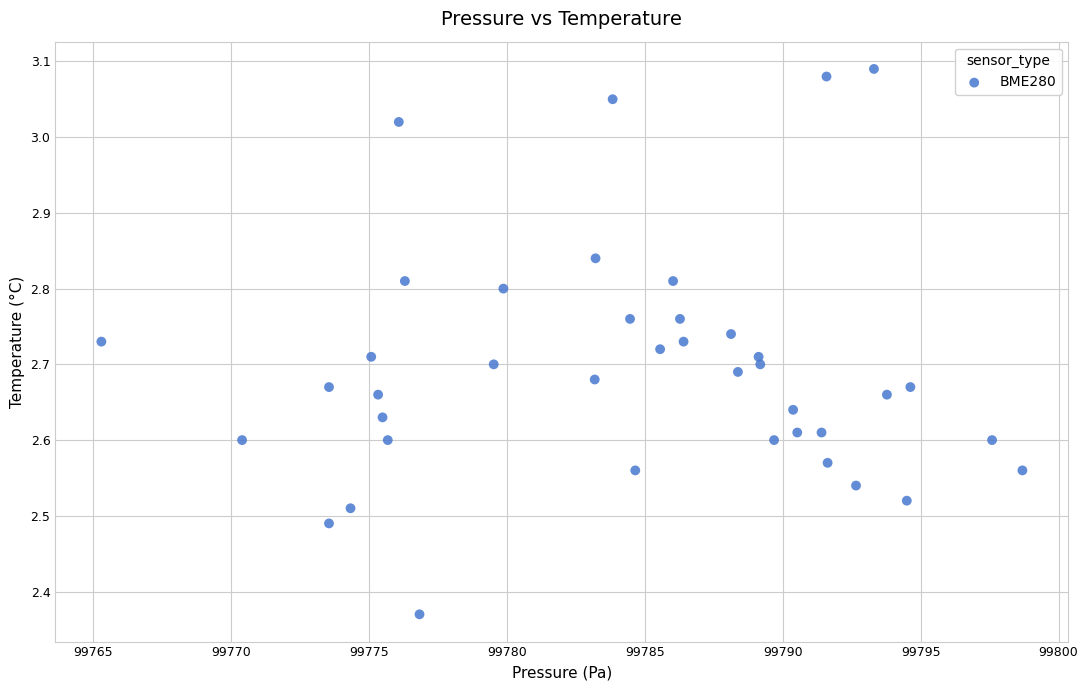

What is the range of Y values (max minus min)?

0.7